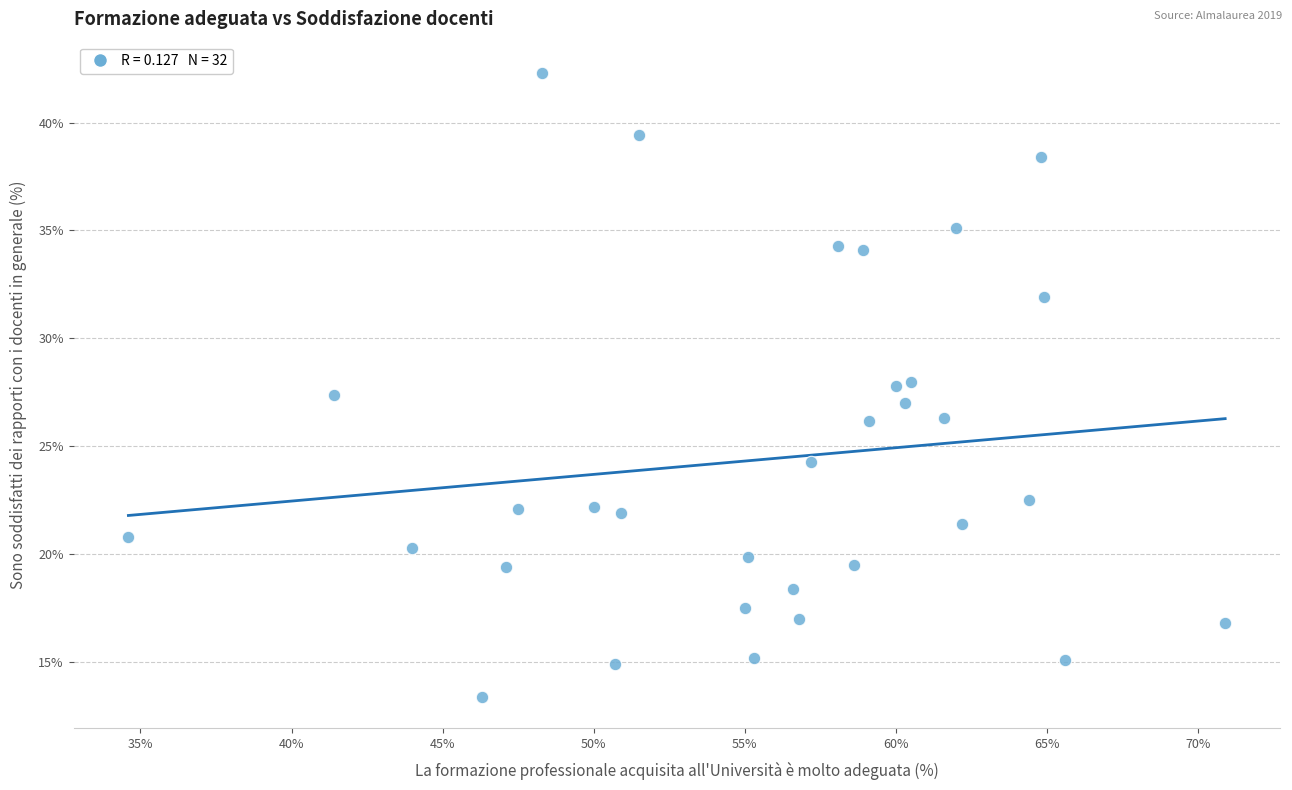

What is the range of Y values (max minus min)?

28.9